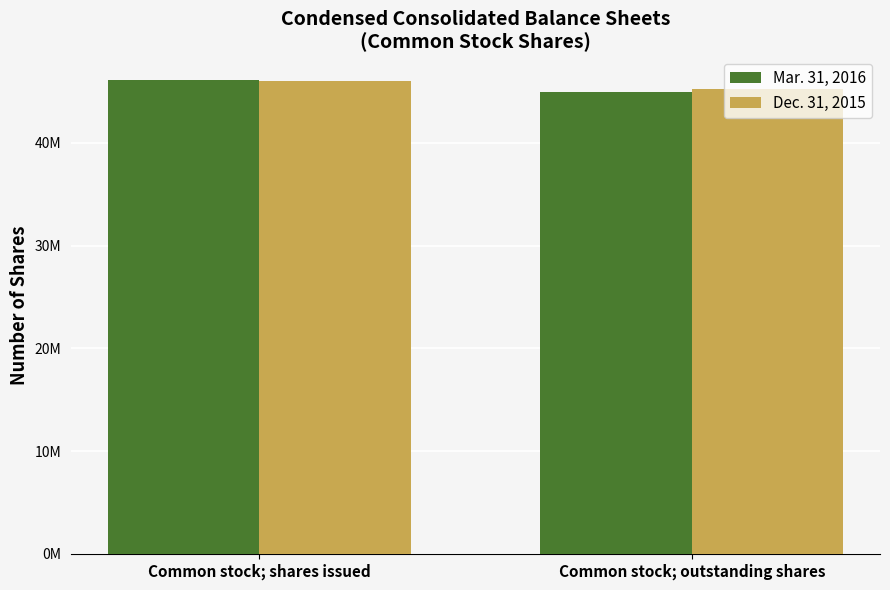

Between Common stock; outstanding shares and Common stock; shares issued, which is larger?

Common stock; shares issued